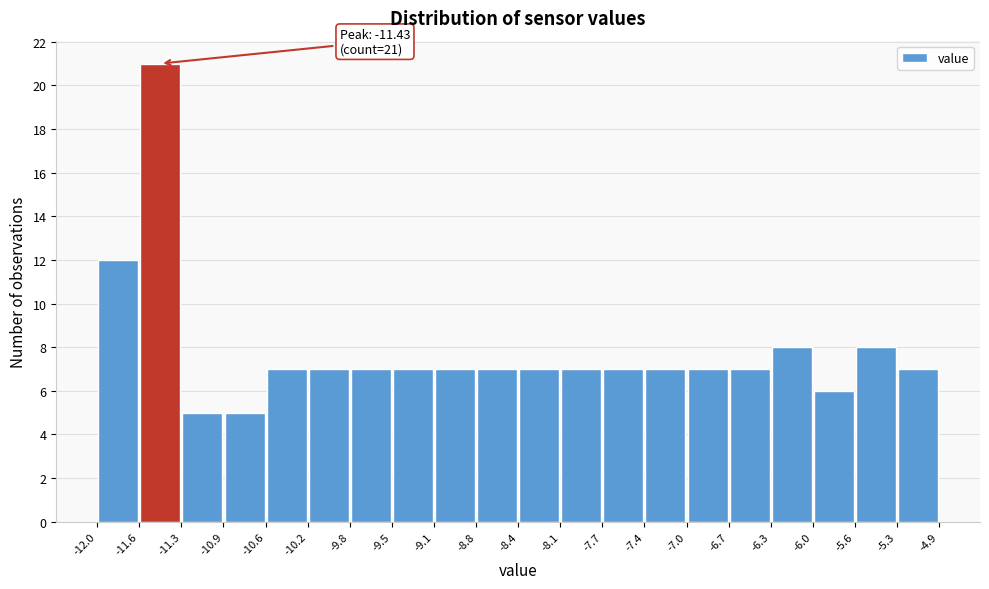

Which range on the x-axis has the tallest bar?

-11.6 to -11.3